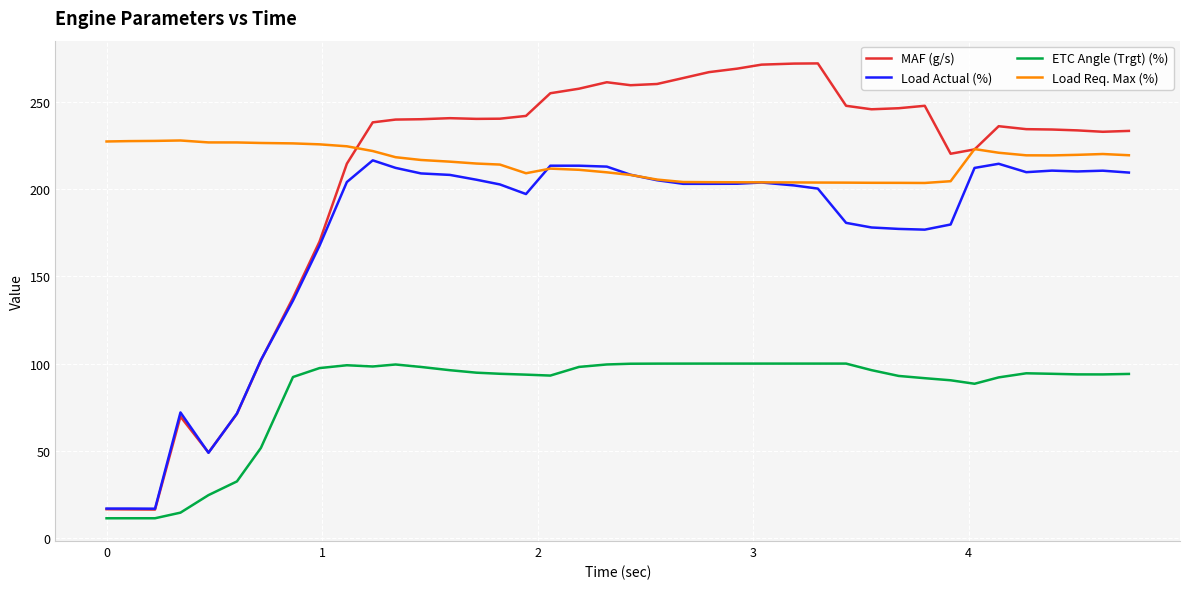

Which series has the widest spread of values?

MAF (g/s)